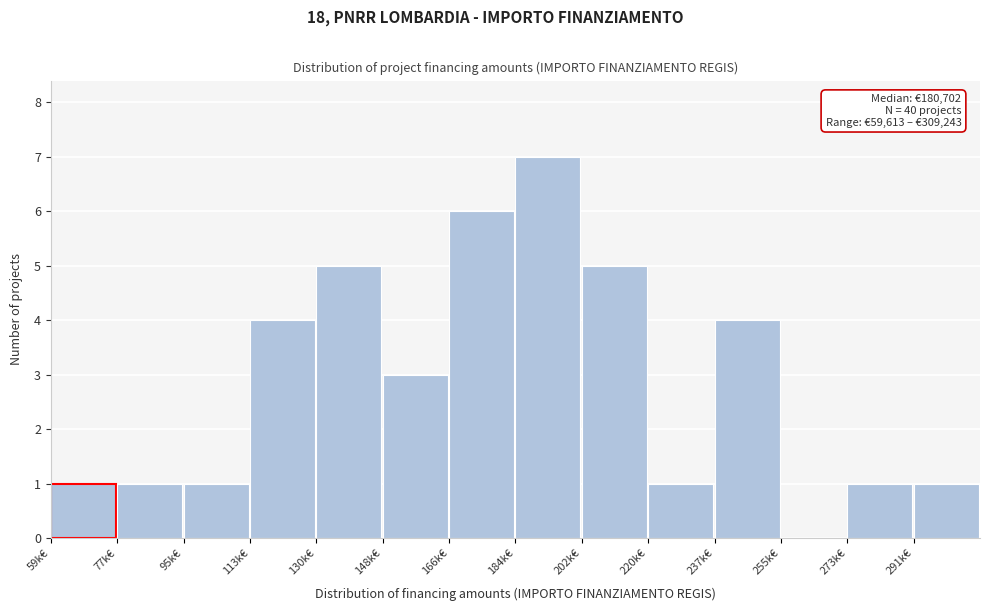

Reading left to right, transcribe all the data shown in this chart.

59k€=1	77k€=1	95k€=1	113k€=4	130k€=5	148k€=3	166k€=6	184k€=7	202k€=5	220k€=1	237k€=4	255k€=0	273k€=1	291k€=1